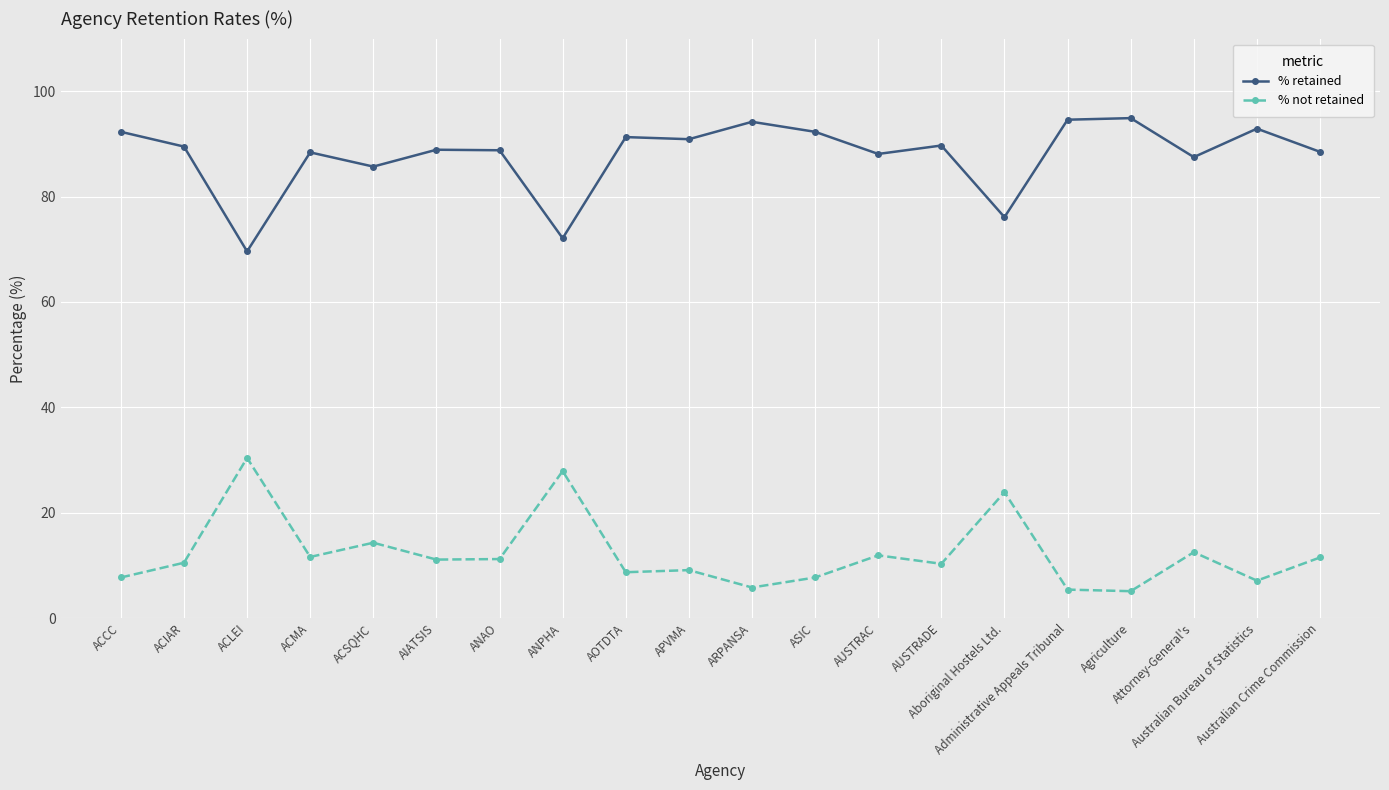

True or false: % not retained and % retained cross at least once.

False